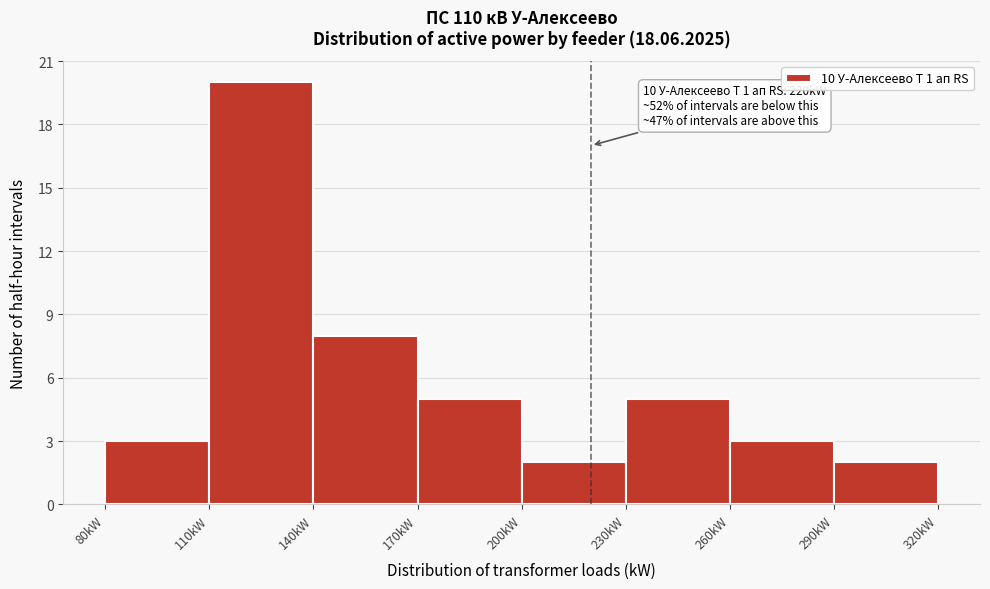

Which range on the x-axis has the tallest bar?

110 to 140